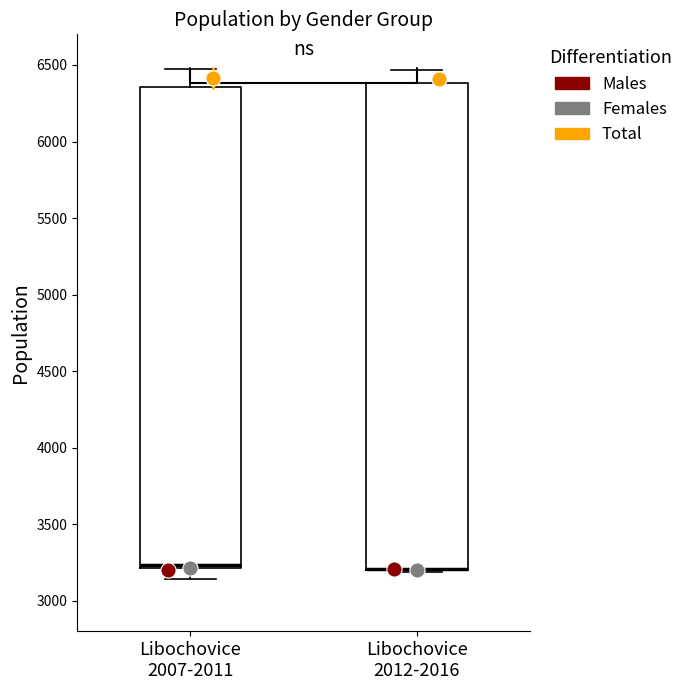

Where does the lower whisker of the box for Libochovice 2007-2011 end on the y-axis? The values are not printed on the chart, so give them approximately, as read against the axis.

3150